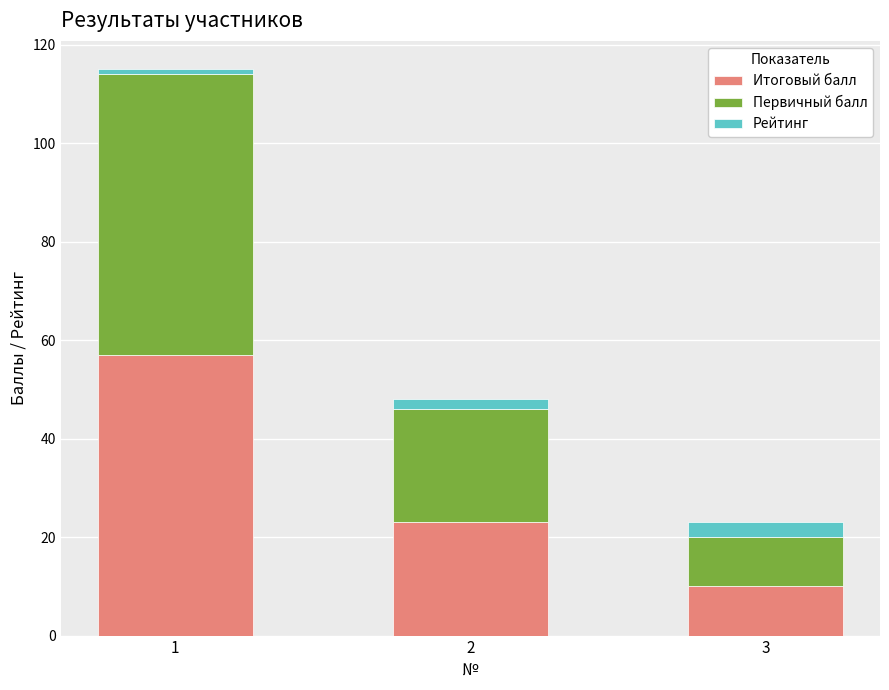

Which category has the lowest value in the Итоговый балл series?

3